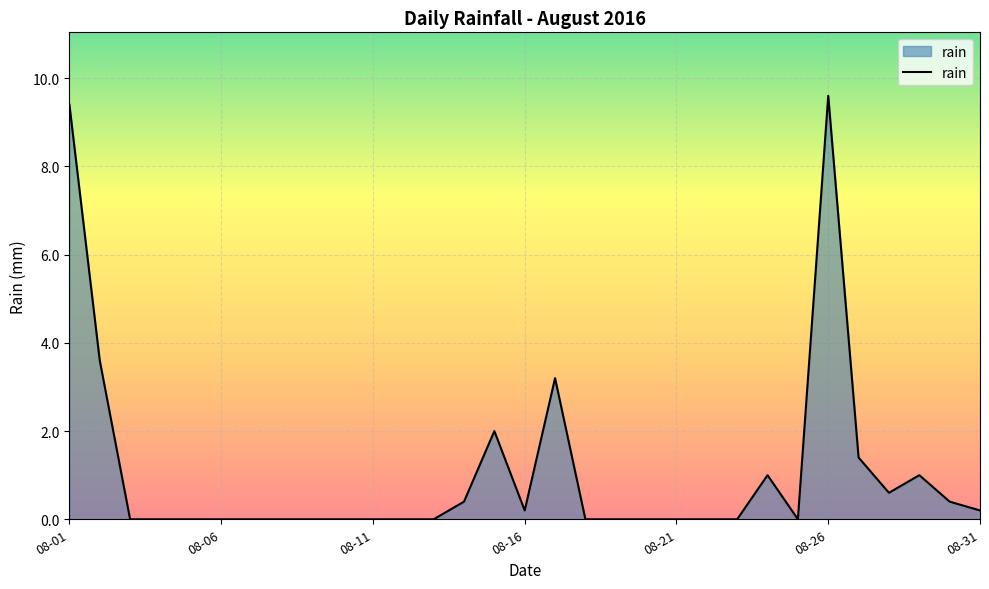

What is the greatest value displayed?

9.6